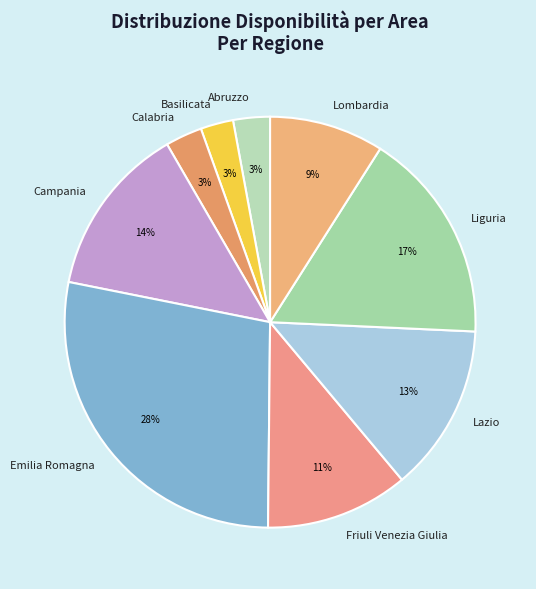

Is there a majority slice in this chart?

No